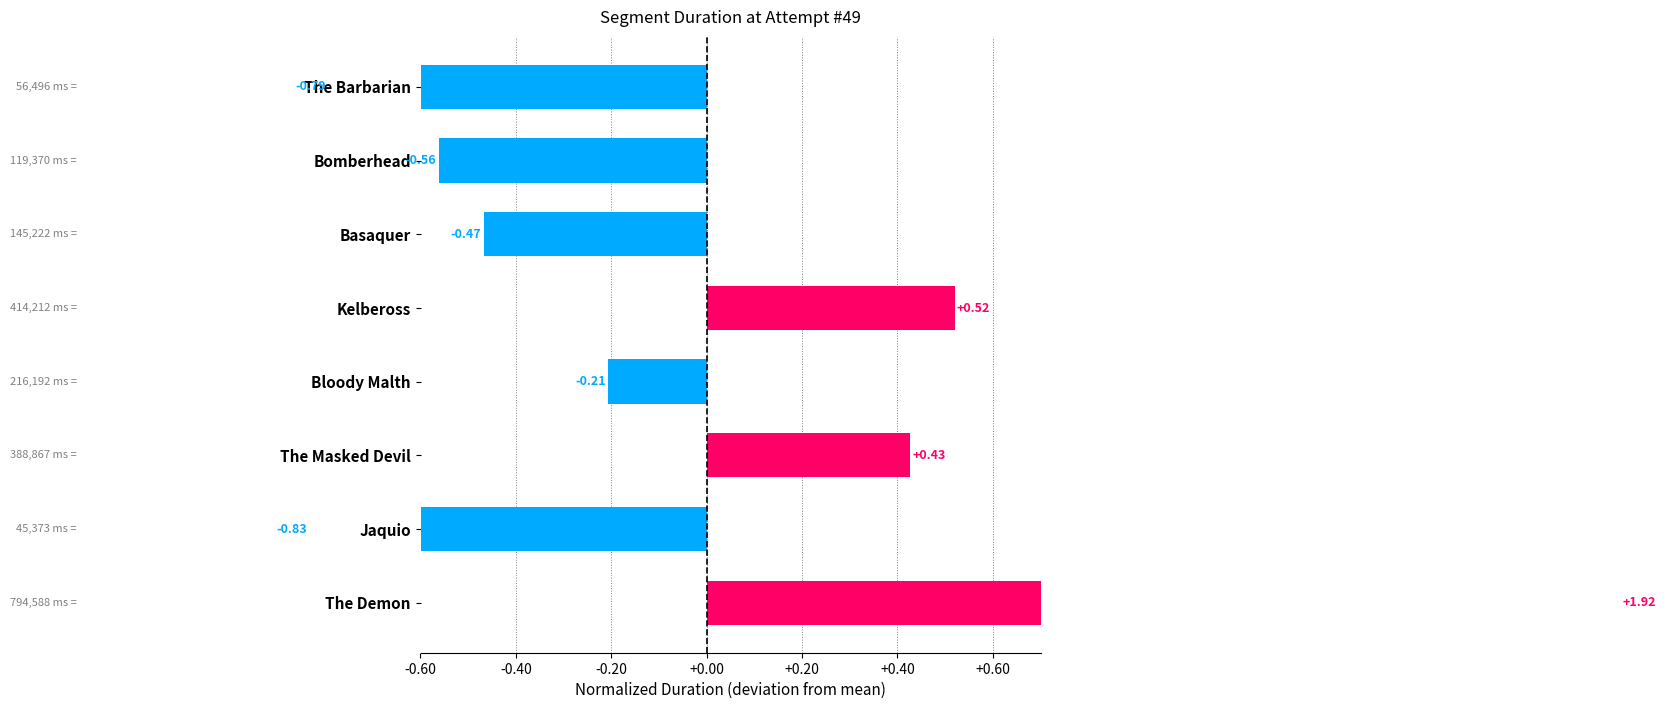

How many bars are there in total?

8